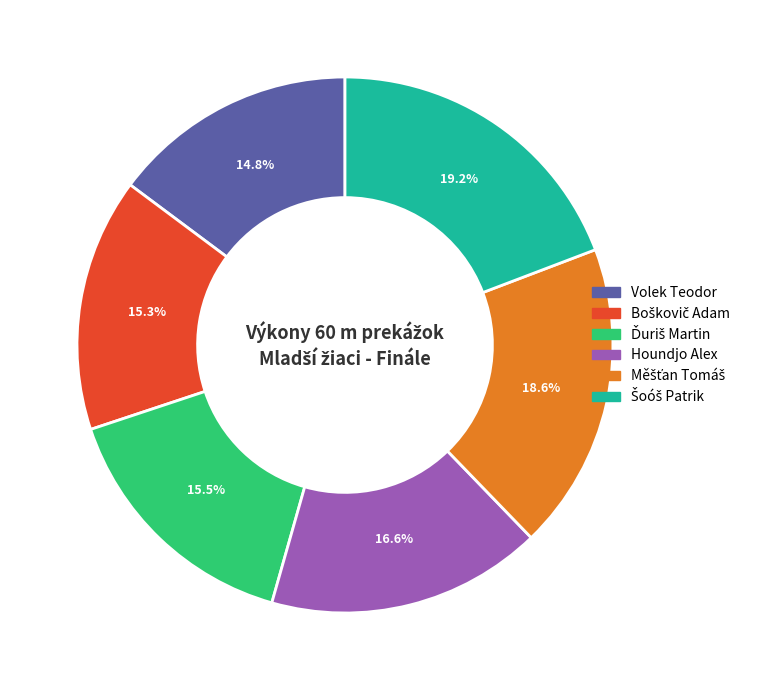

Is there any slice that represents more than half of the pie?

No